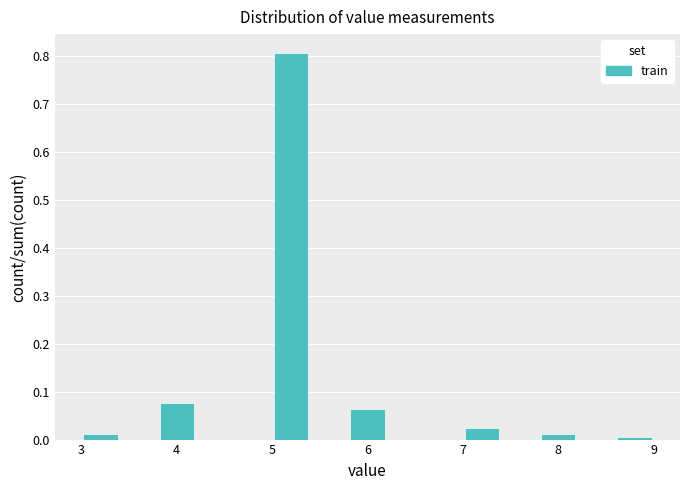

Which range on the x-axis has the tallest bar?

5.0 to 5.4